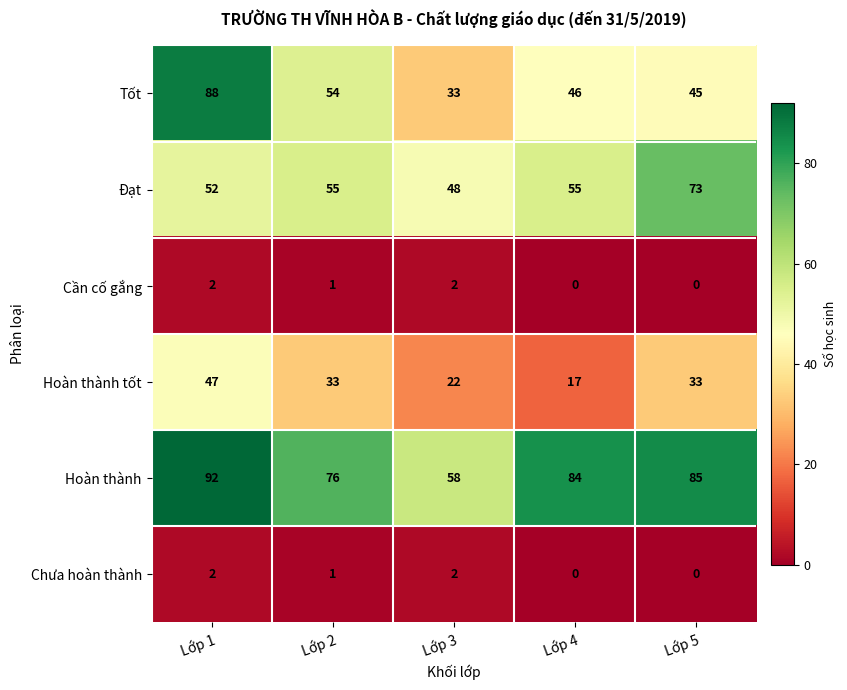

What is the sum of all Tốt values?

266